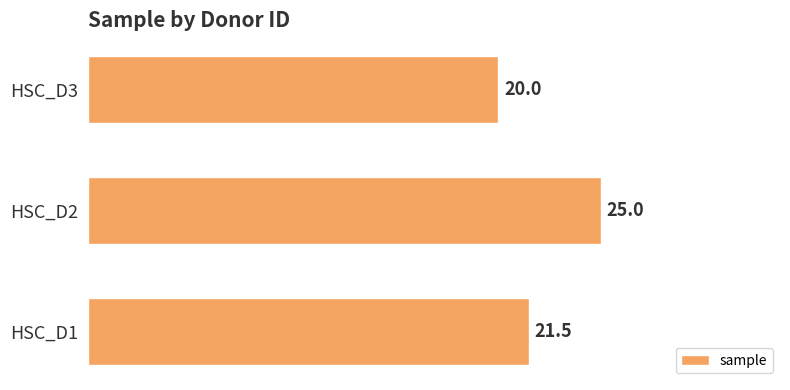

What is the ratio of the value at HSC_D1 to the value at HSC_D2?

0.9